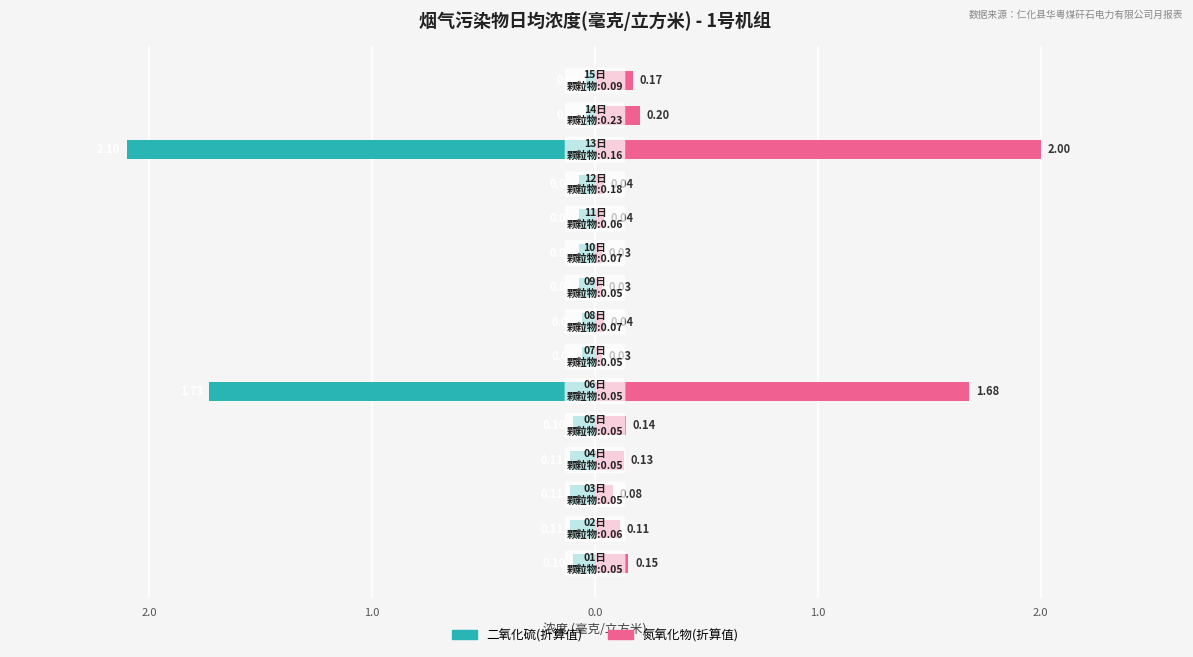

True or false: 二氧化硫(折算值) has a value of -3.3 at 12.

False